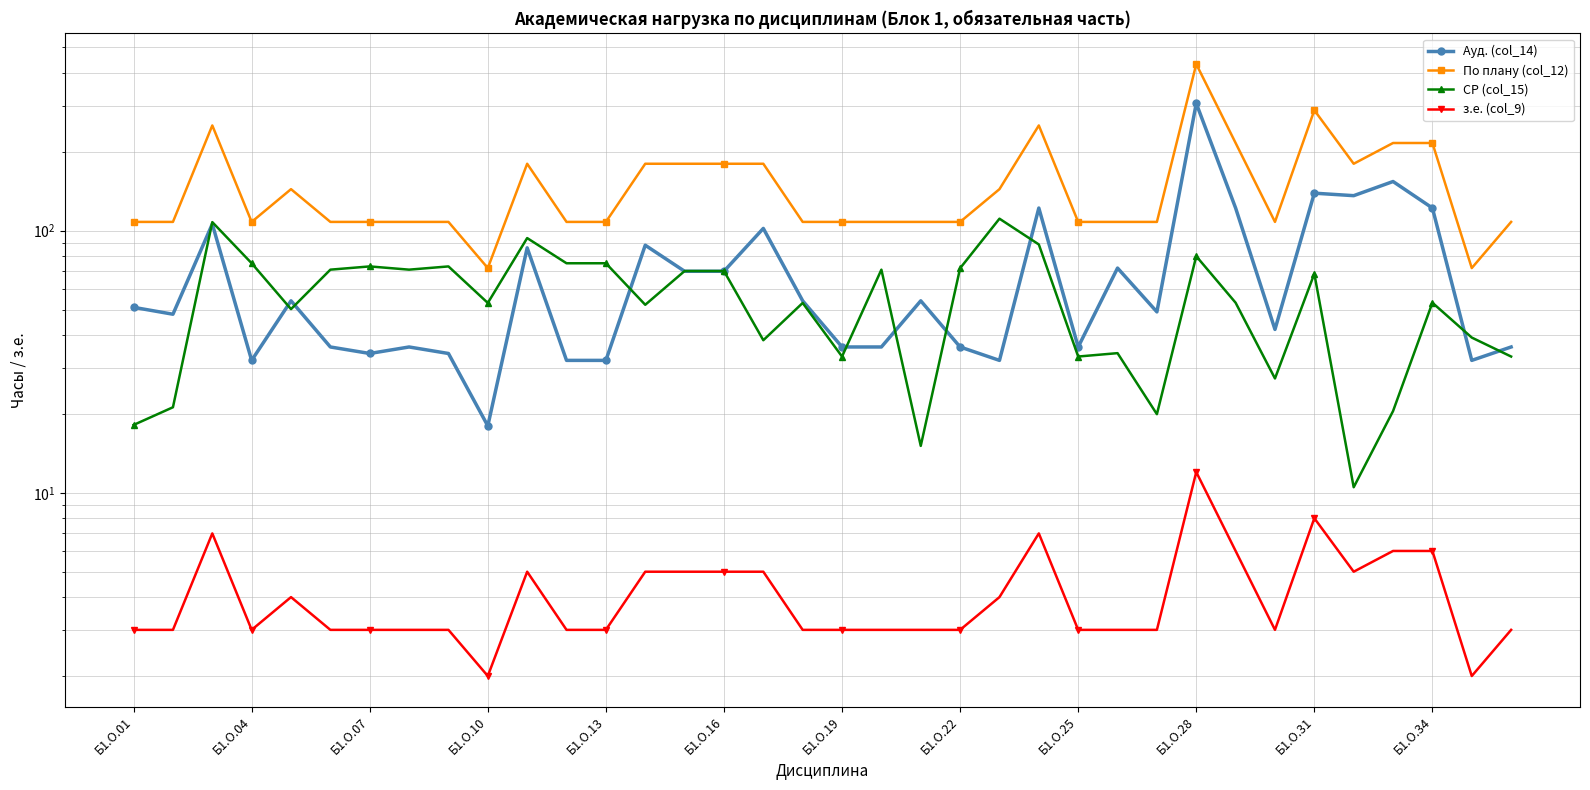

True or false: з.е. (col_9) and По плану (col_12) cross at least once.

False